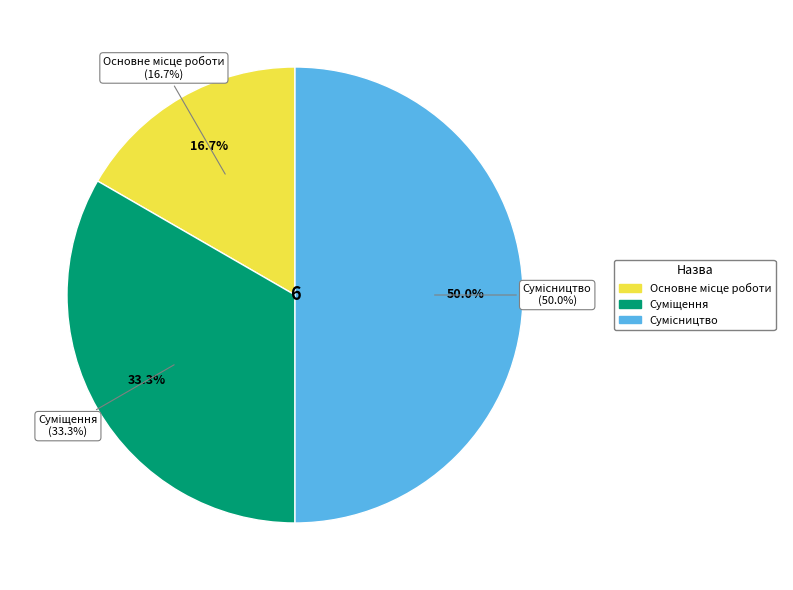

To the nearest percent, what portion does Суміщення represent?

33%